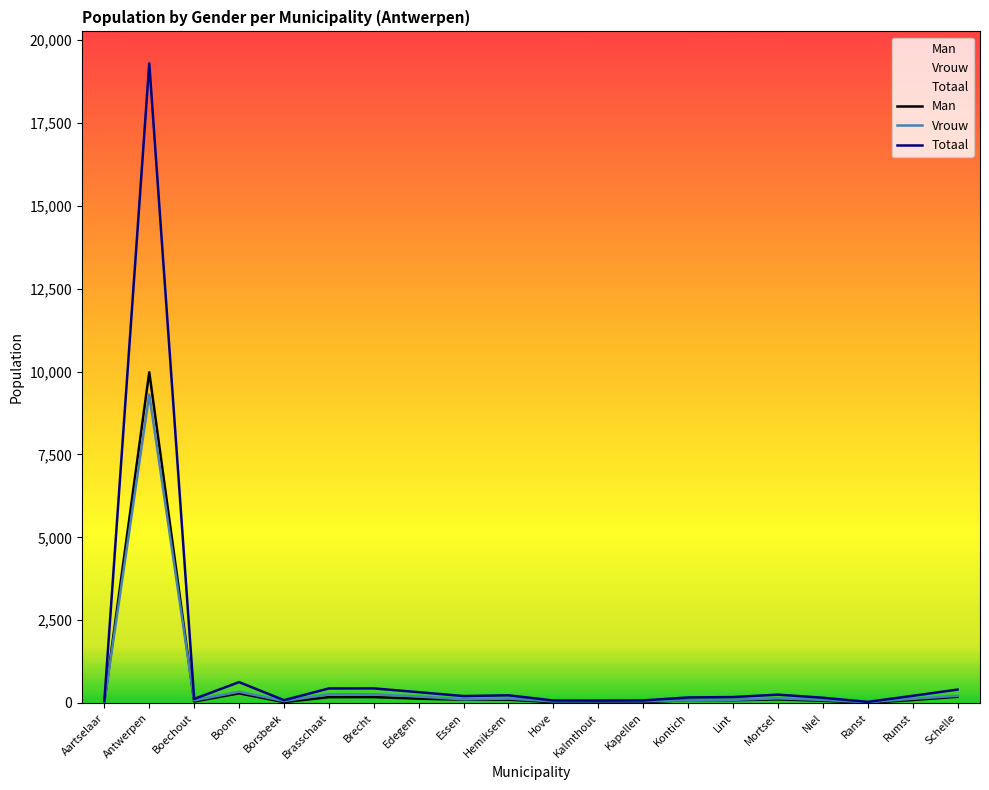

Reading left to right, transcribe all the data shown in this chart.

Man: Aartselaar=28	Antwerpen=9982	Boechout=45	Boom=291	Borsbeek=27	Brasschaat=176	Brecht=178	Edegem=131	Essen=100	Hemiksem=100	Hove=27	Kalmthout=21	Kapellen=24	Kontich=88	Lint=84	Mortsel=110	Niel=67	Ranst=9	Rumst=90	Schelle=188
Vrouw: Aartselaar=30	Antwerpen=9307	Boechout=77	Boom=339	Borsbeek=58	Brasschaat=263	Brecht=263	Edegem=195	Essen=109	Hemiksem=132	Hove=48	Kalmthout=51	Kapellen=53	Kontich=79	Lint=95	Mortsel=141	Niel=91	Ranst=24	Rumst=126	Schelle=217
Totaal: Aartselaar=58	Antwerpen=19302	Boechout=122	Boom=630	Borsbeek=85	Brasschaat=439	Brecht=441	Edegem=326	Essen=209	Hemiksem=232	Hove=75	Kalmthout=72	Kapellen=77	Kontich=167	Lint=179	Mortsel=252	Niel=158	Ranst=33	Rumst=216	Schelle=405